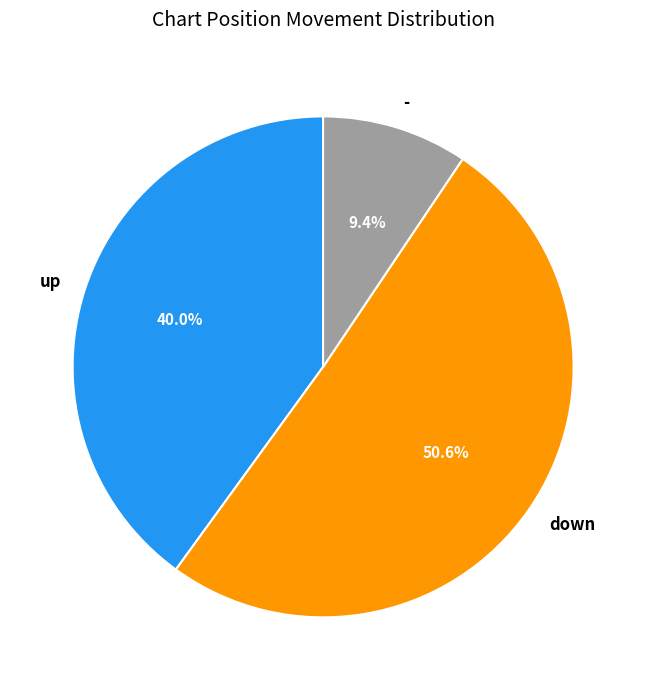

What portion of the pie excludes down?

49.4%